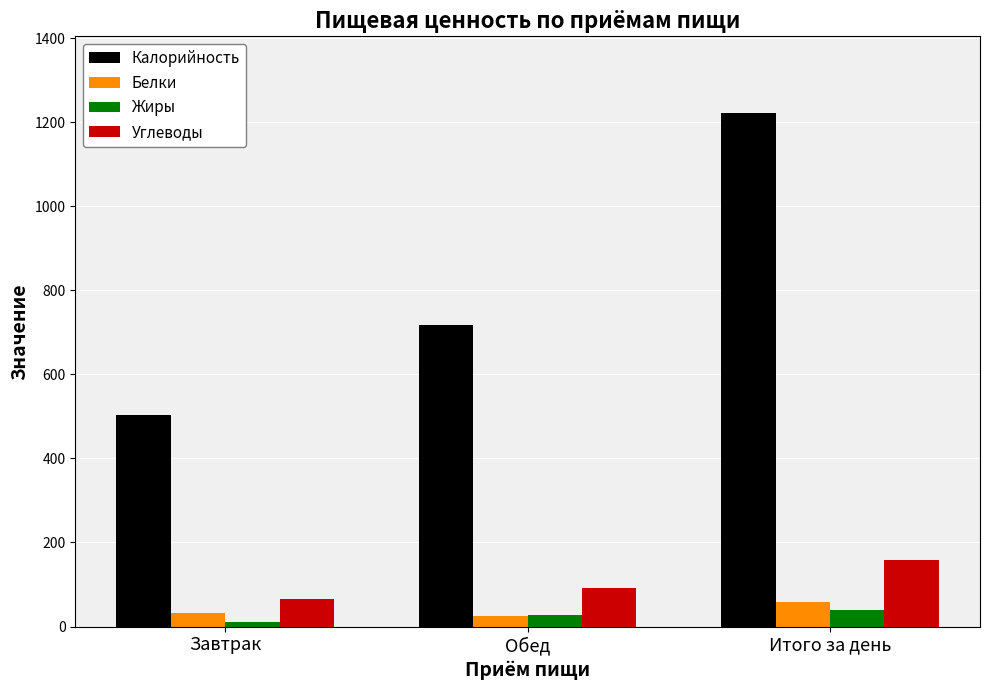

True or false: Углеводы has a value of 33.3 at Обед.

False